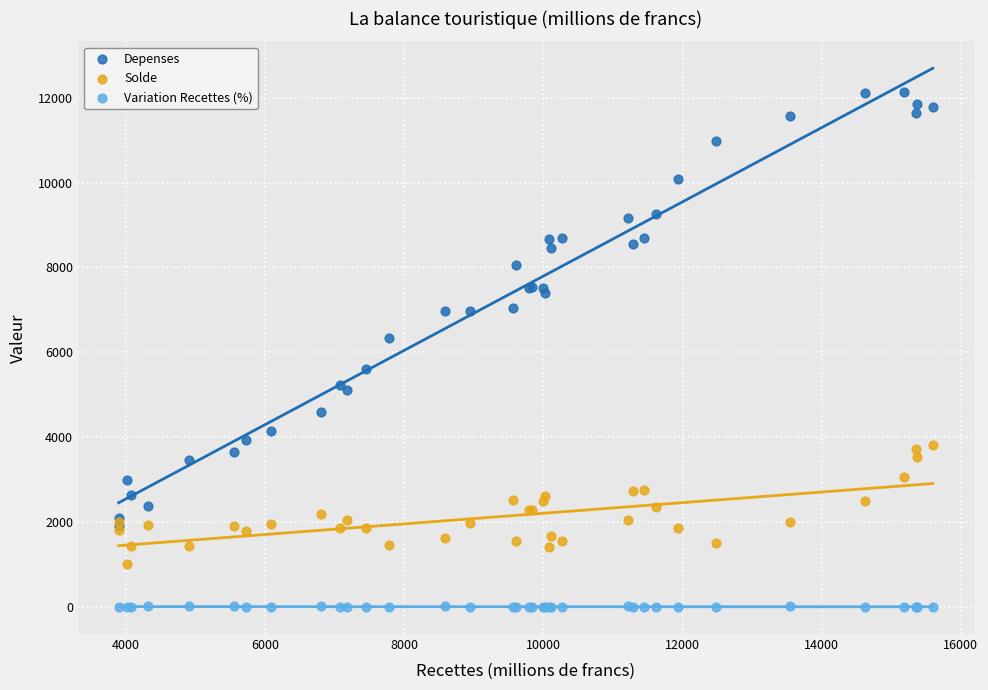

Which series contains the lowest Y value?

Variation Recettes (%)